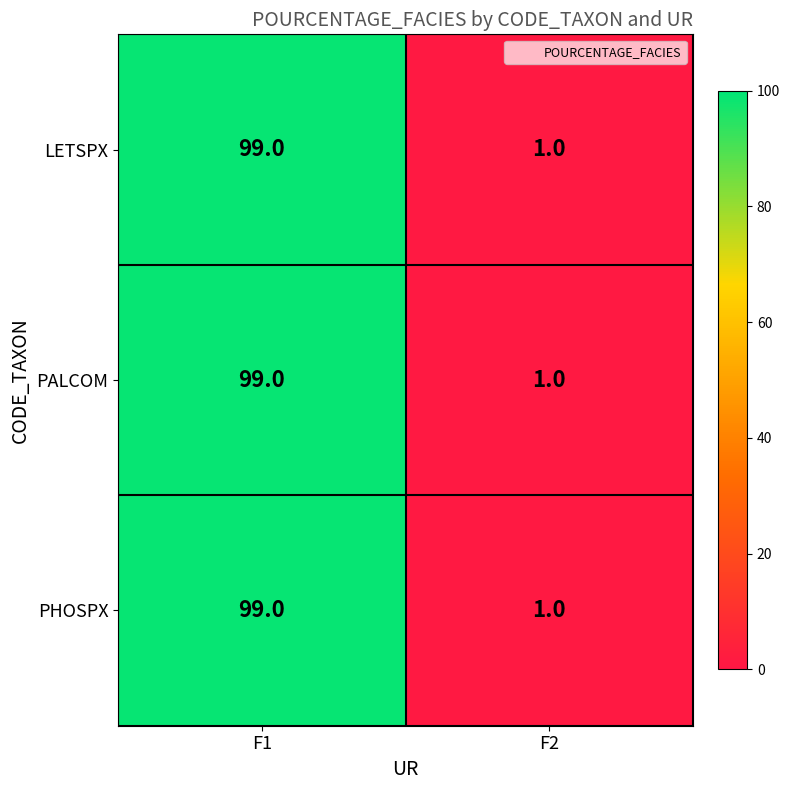

Reading left to right, what are all the values shown in this chart?

LETSPX: 99	1
PALCOM: 99	1
PHOSPX: 99	1